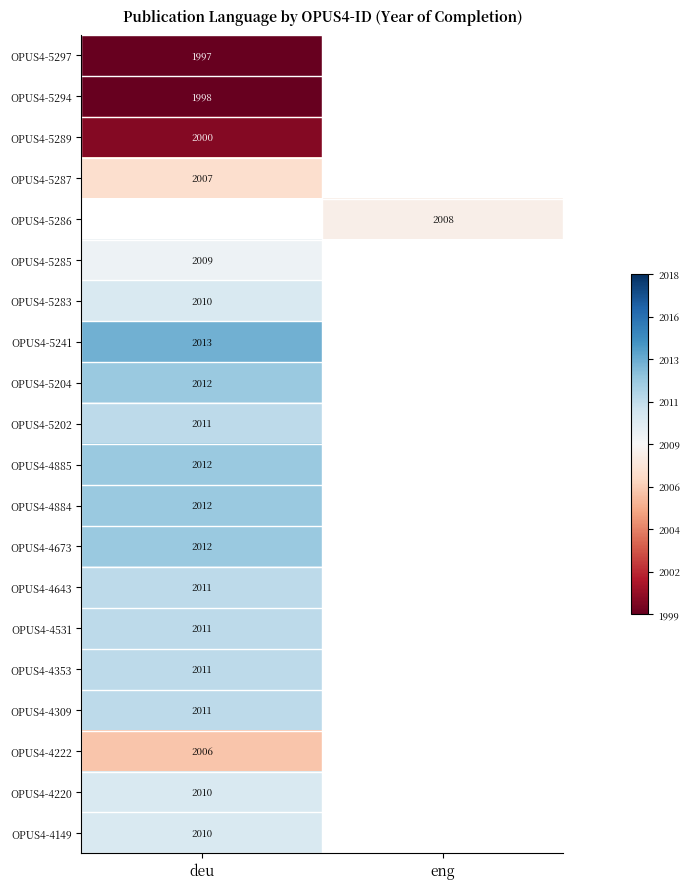

At how many categories does at least one series exceed -2?

2